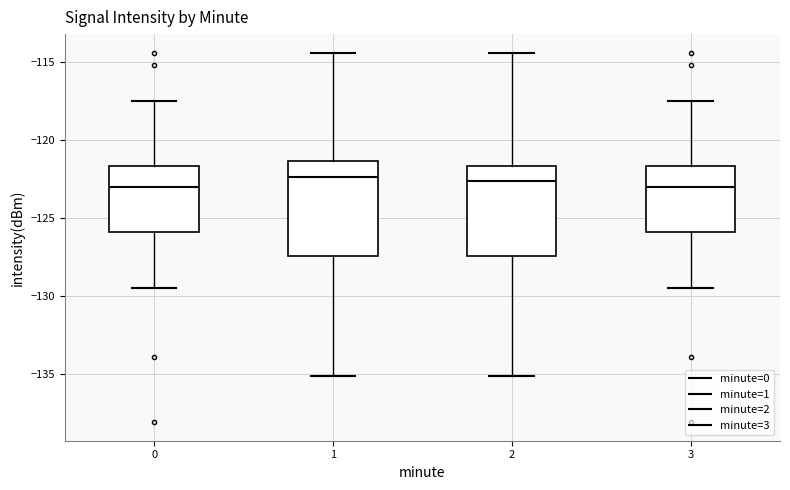

Reading left to right, transcribe this box plot: for each box, give where its median line is, the range the box spans, and where its two whiskers end, as read against the y-axis. The values are not printed on the chart, so give them approximately, as read against the axis.

0: median -123.0, box -126.0 to -121.5, whiskers -129.5 to -117.5
1: median -122.5, box -127.5 to -121.5, whiskers -135.0 to -114.5
2: median -122.5, box -127.5 to -121.5, whiskers -135.0 to -114.5
3: median -123.0, box -126.0 to -121.5, whiskers -129.5 to -117.5